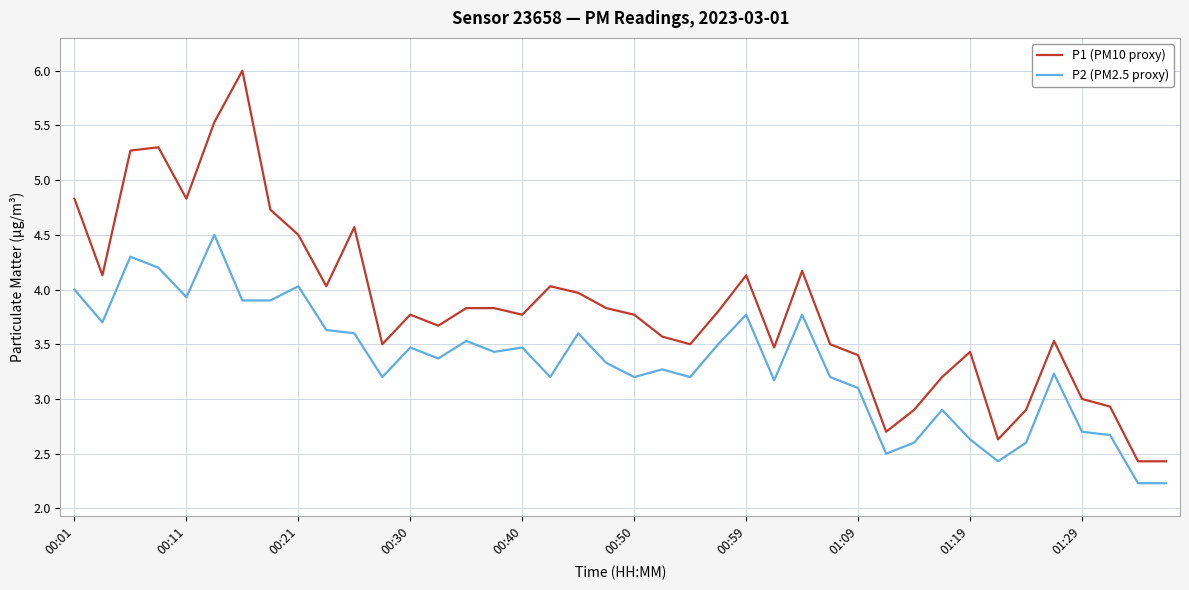

Rank the series by their maximum value, from highest to lowest.

P1 (PM10 proxy), P2 (PM2.5 proxy)